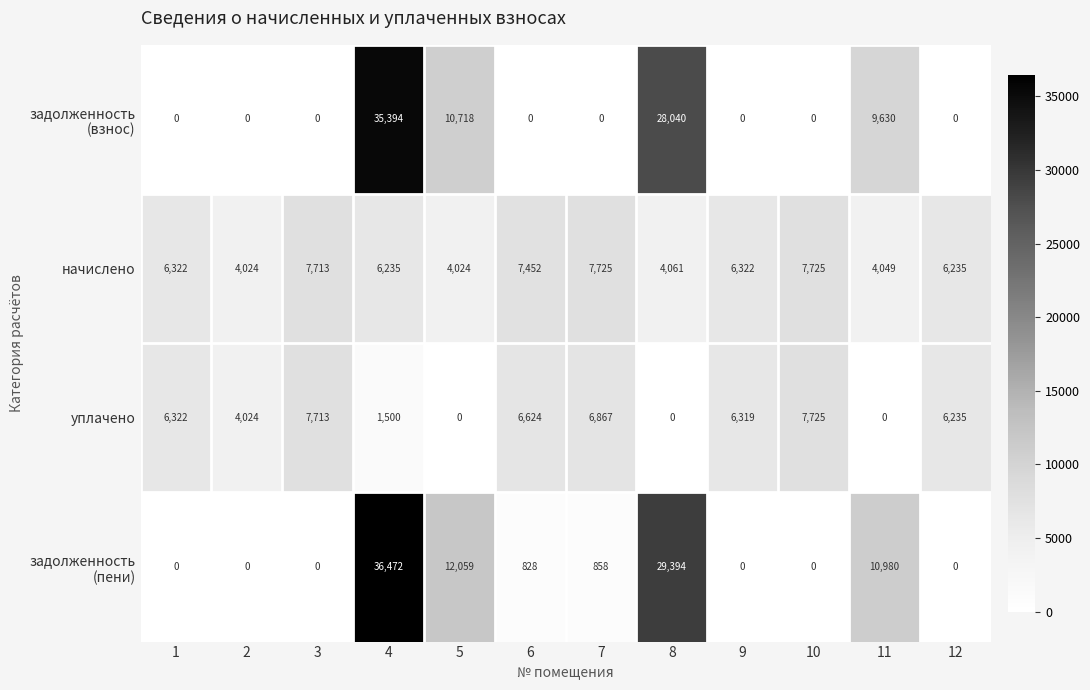

True or false: уплачено has a value of 4024 at 2.

True